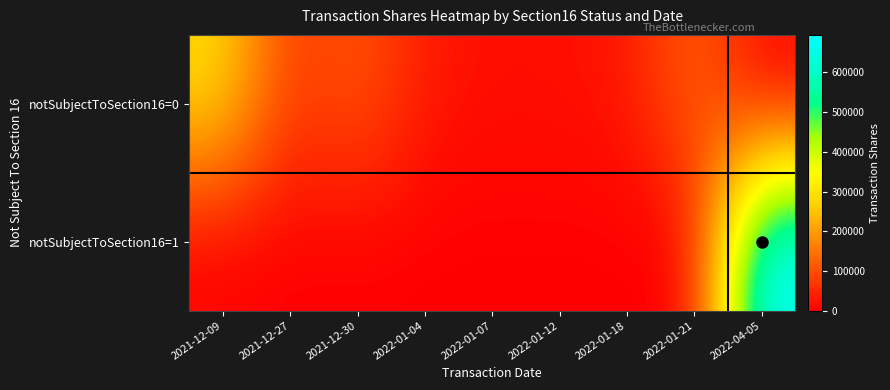

Between 2021-12-27 and 2022-04-05, which series saw the biggest shift?

notSubjectToSection16=1